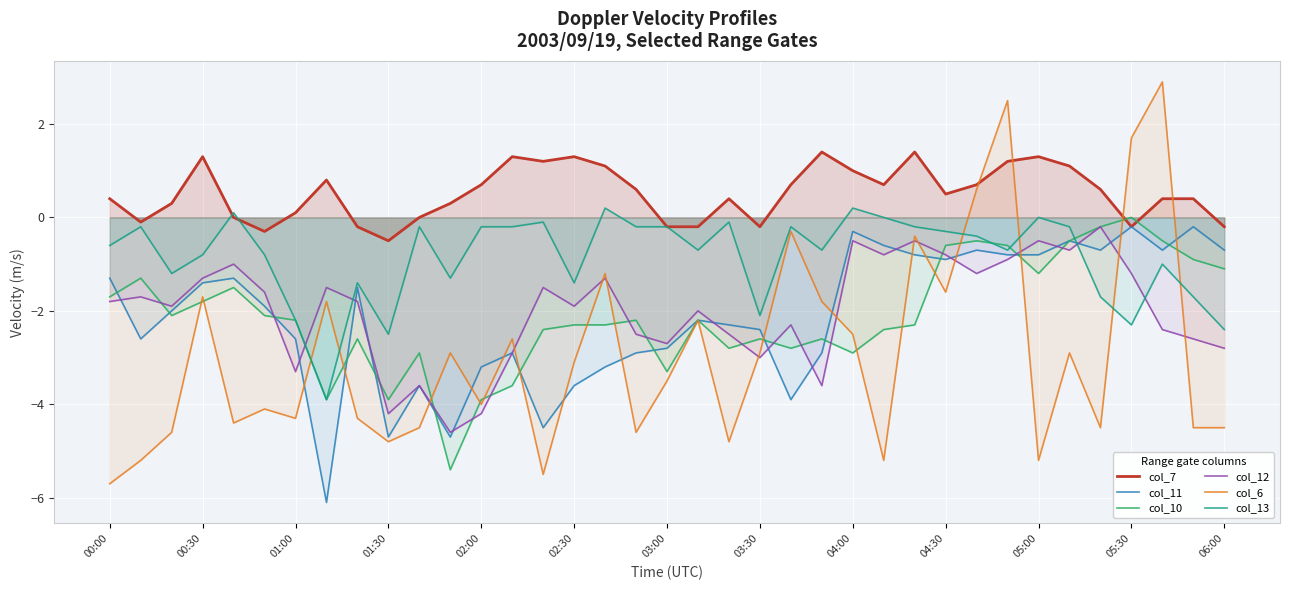

True or false: col_6 has more than 0 interior local peaks.

True